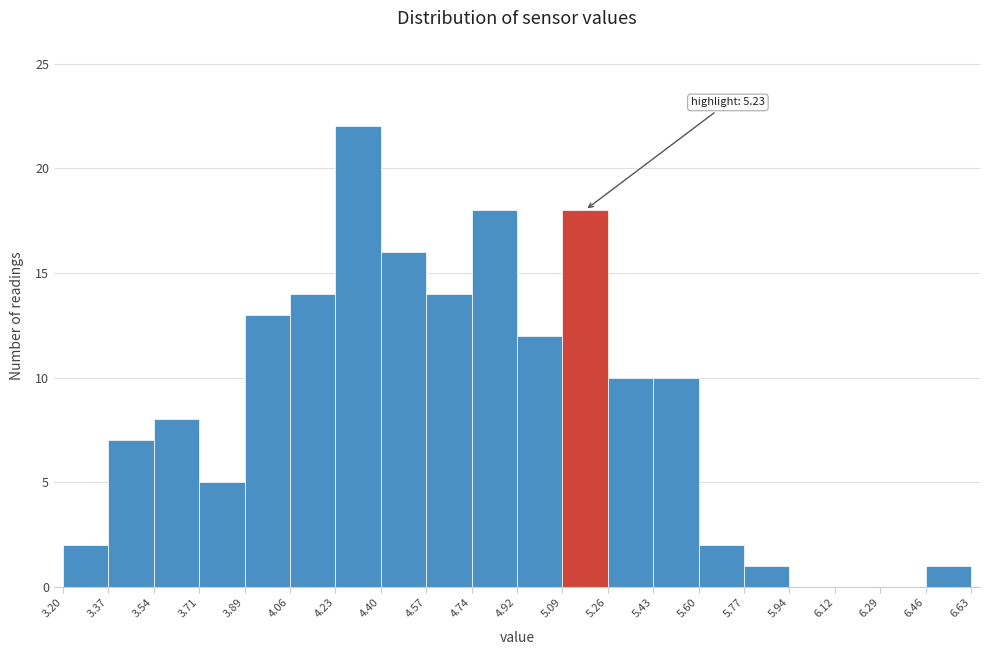

Over which range of the x-axis is the bar tallest?

4.23 to 4.40